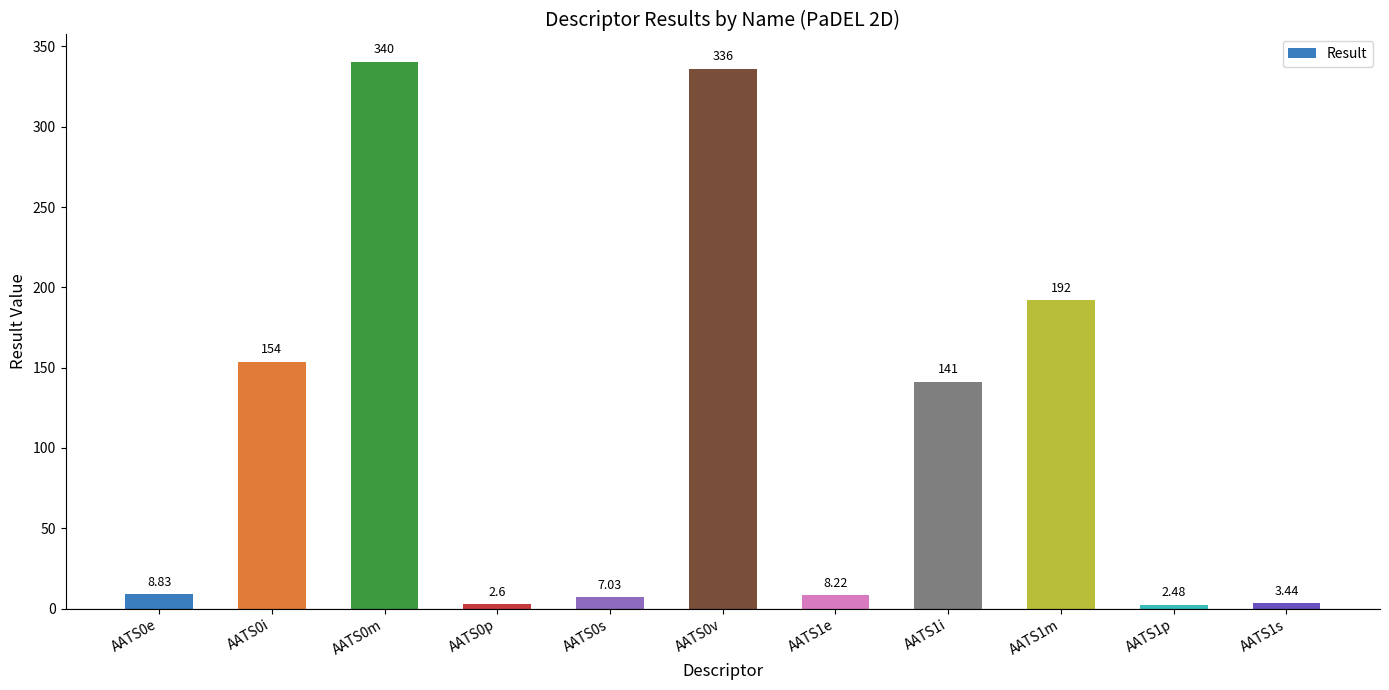

What is the value of the 9th bar from the left?

192.1